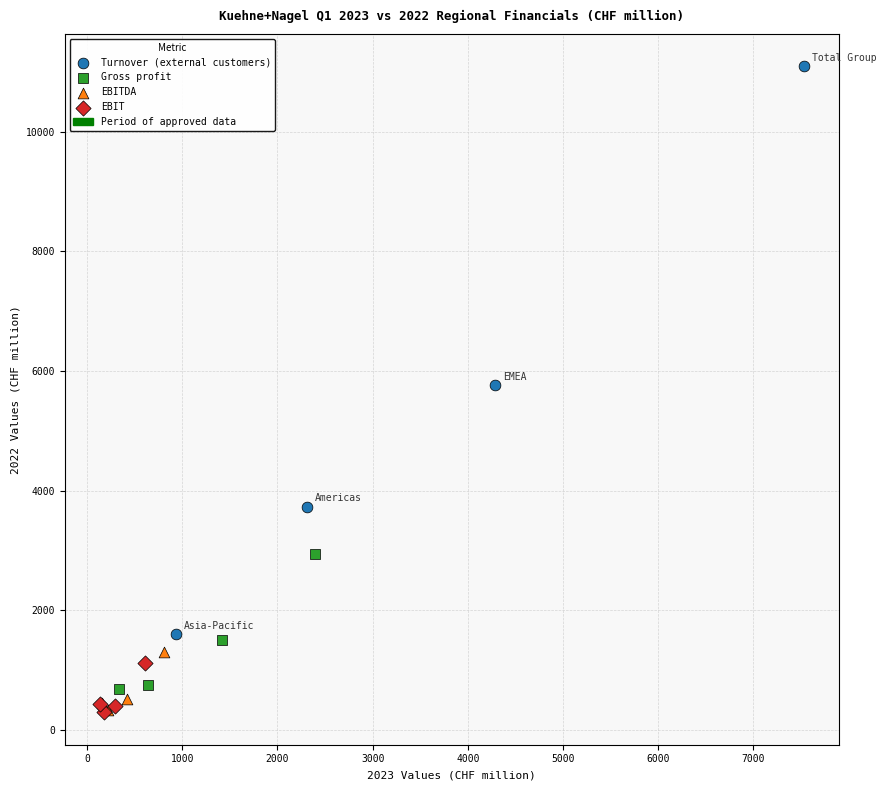

Which series reaches the maximum Y coordinate?

Turnover (external customers)